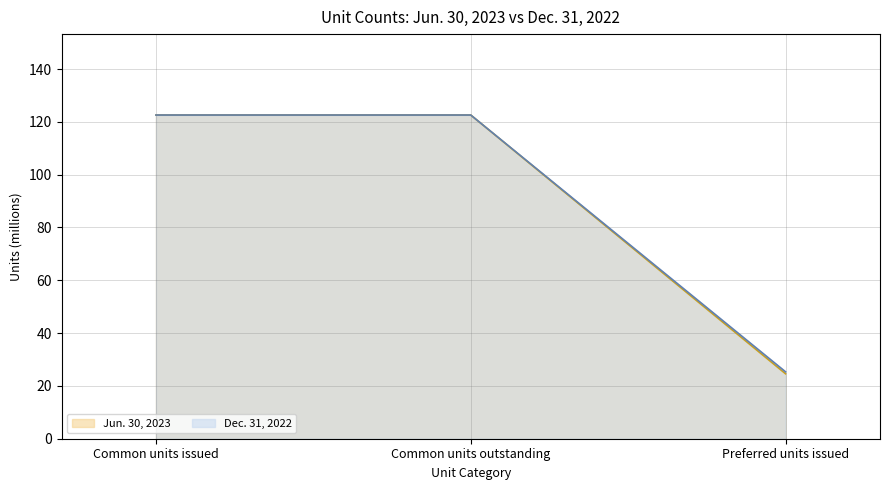

Reading left to right, extract all data points from this chart.

Jun. 30, 2023: Common units issued=122.6	Common units outstanding=122.6	Preferred units issued=24.6
Dec. 31, 2022: Common units issued=122.6	Common units outstanding=122.6	Preferred units issued=25.3